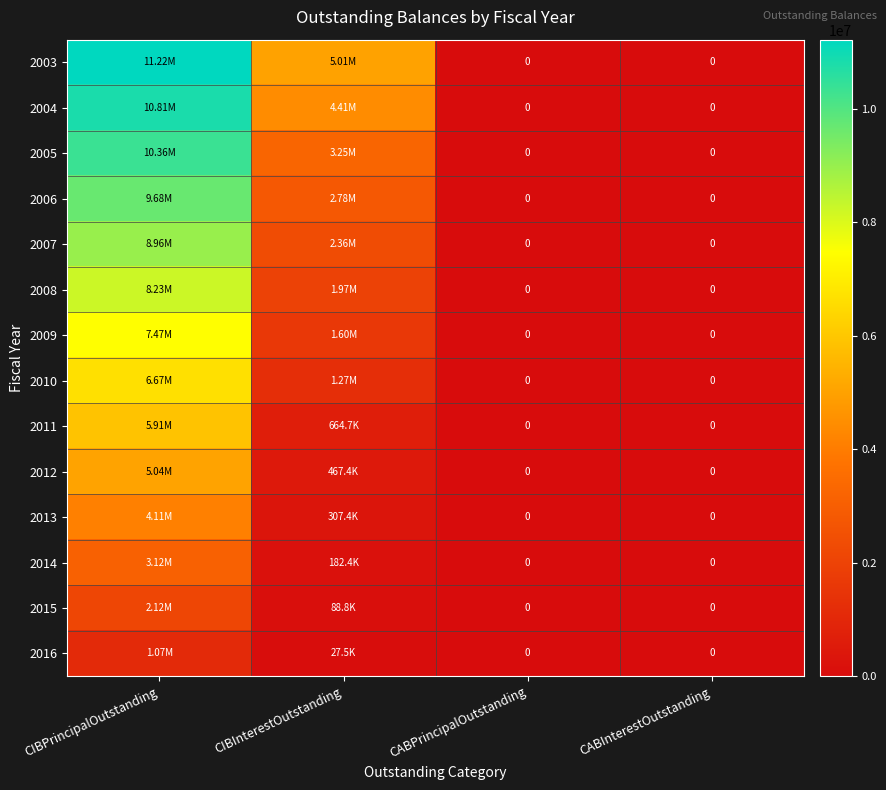

Which category has the lowest value across all series?

CABPrincipalOutstanding